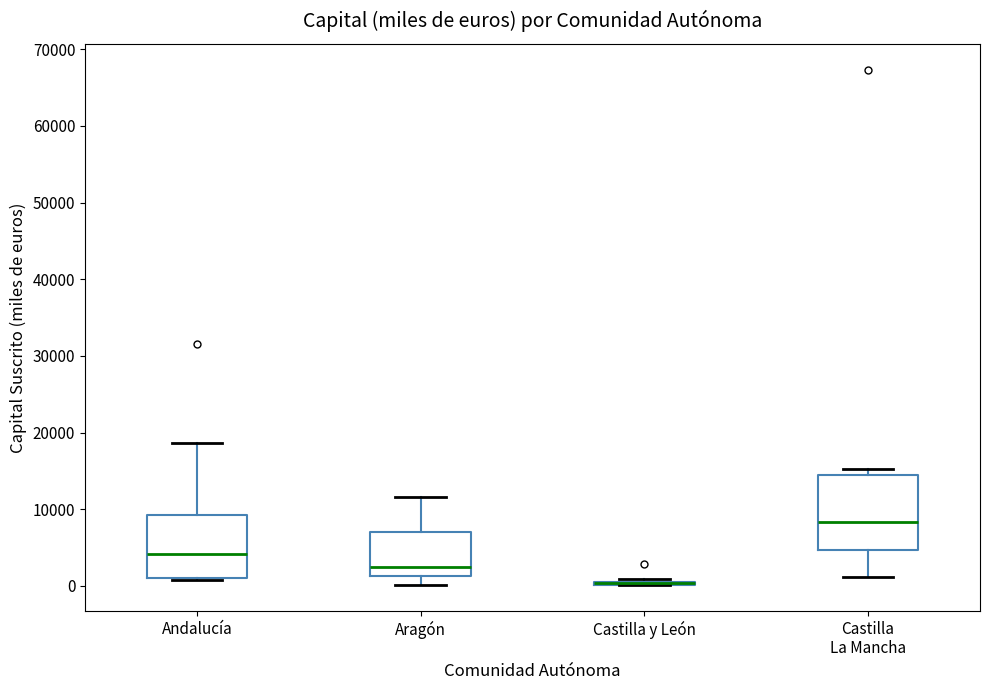

Comparing the boxes themselves (not the whiskers), which one is the tallest?

Castilla La Mancha